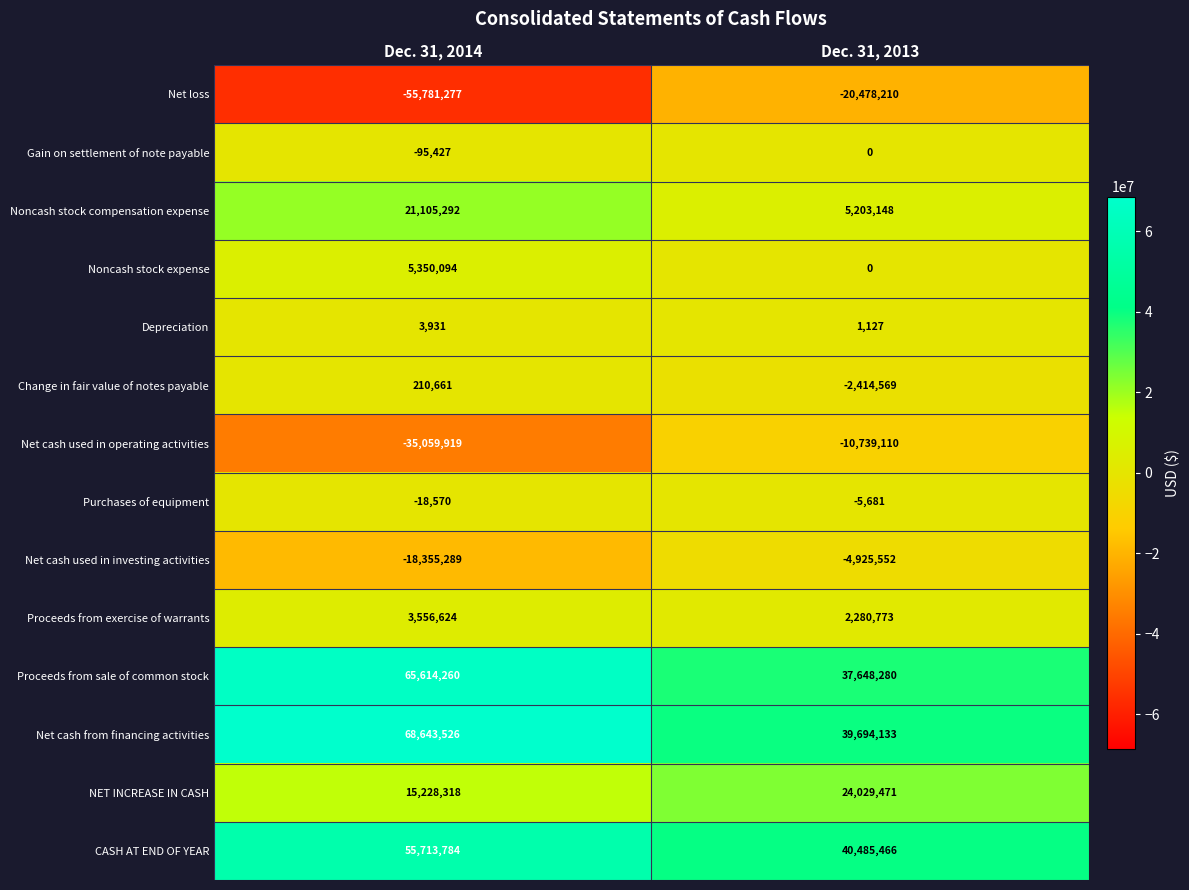

What is the difference between the Noncash stock compensation expense values at Dec. 31, 2013 and Dec. 31, 2014?

15902144